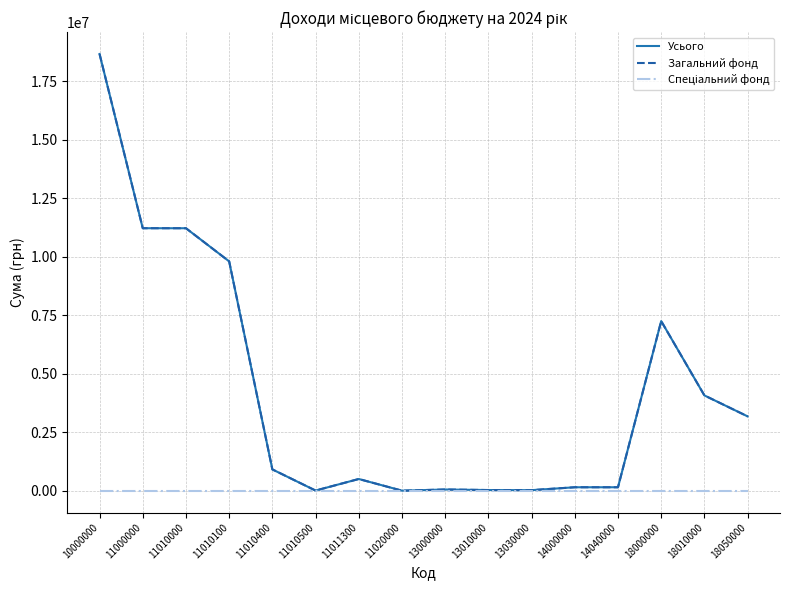

Where is Загальний фонд nearest to the value 9331779?

11010100